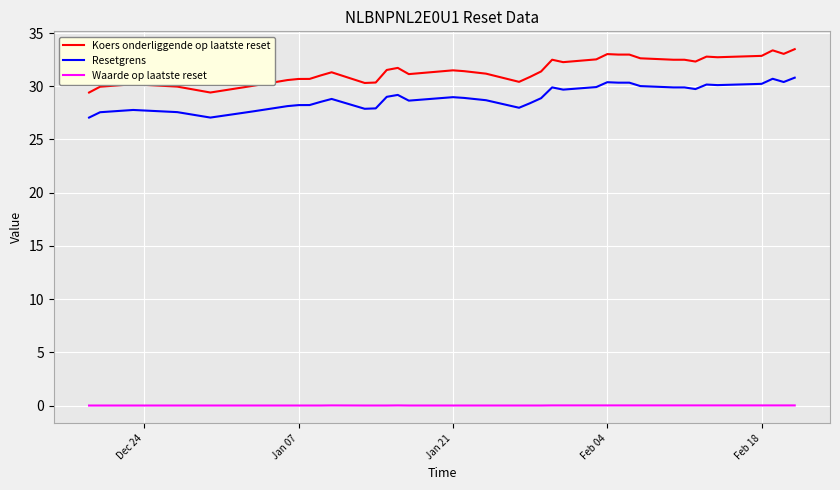

Does the chart display data point markers on the line(s)?

No